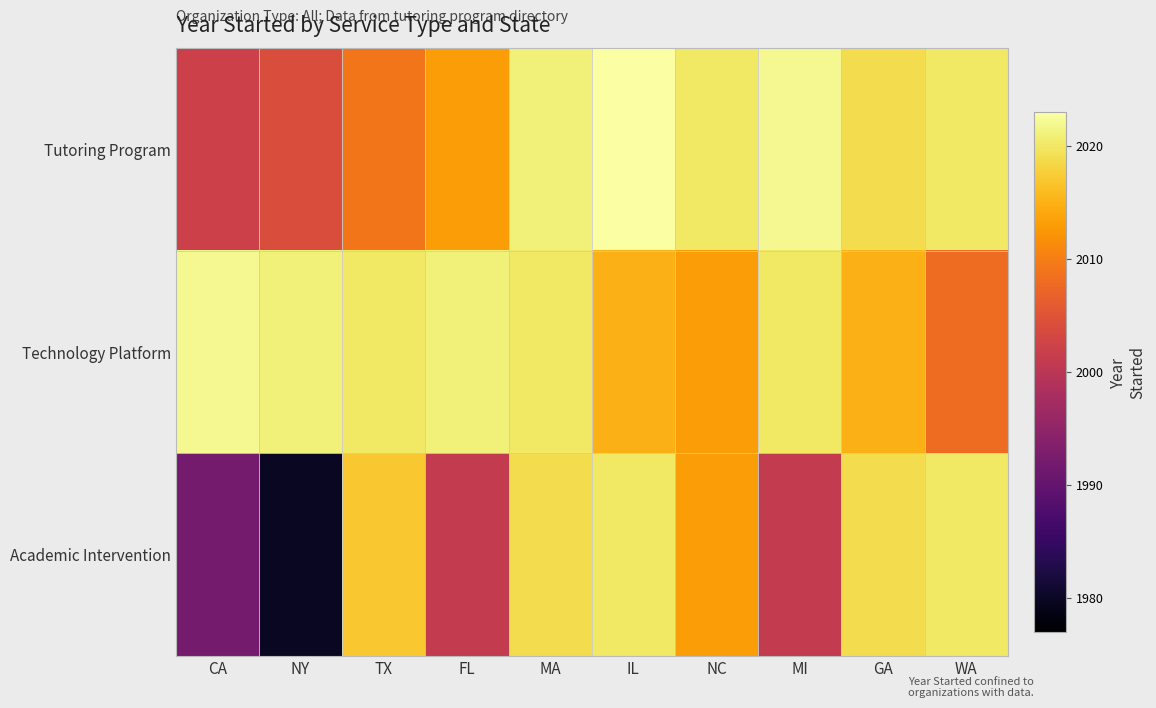

Which category has the highest value across all series?

IL